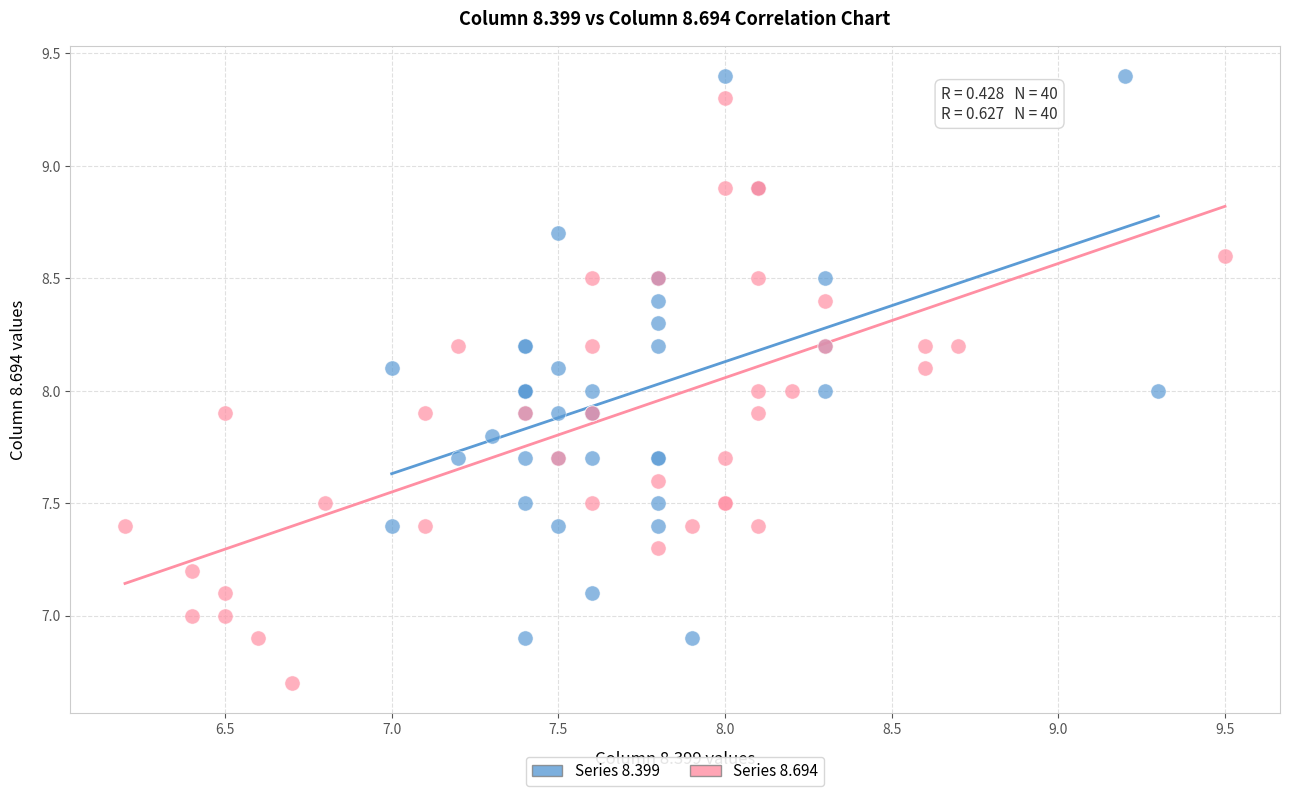

Which series contains the highest Y value?

Series 8.399